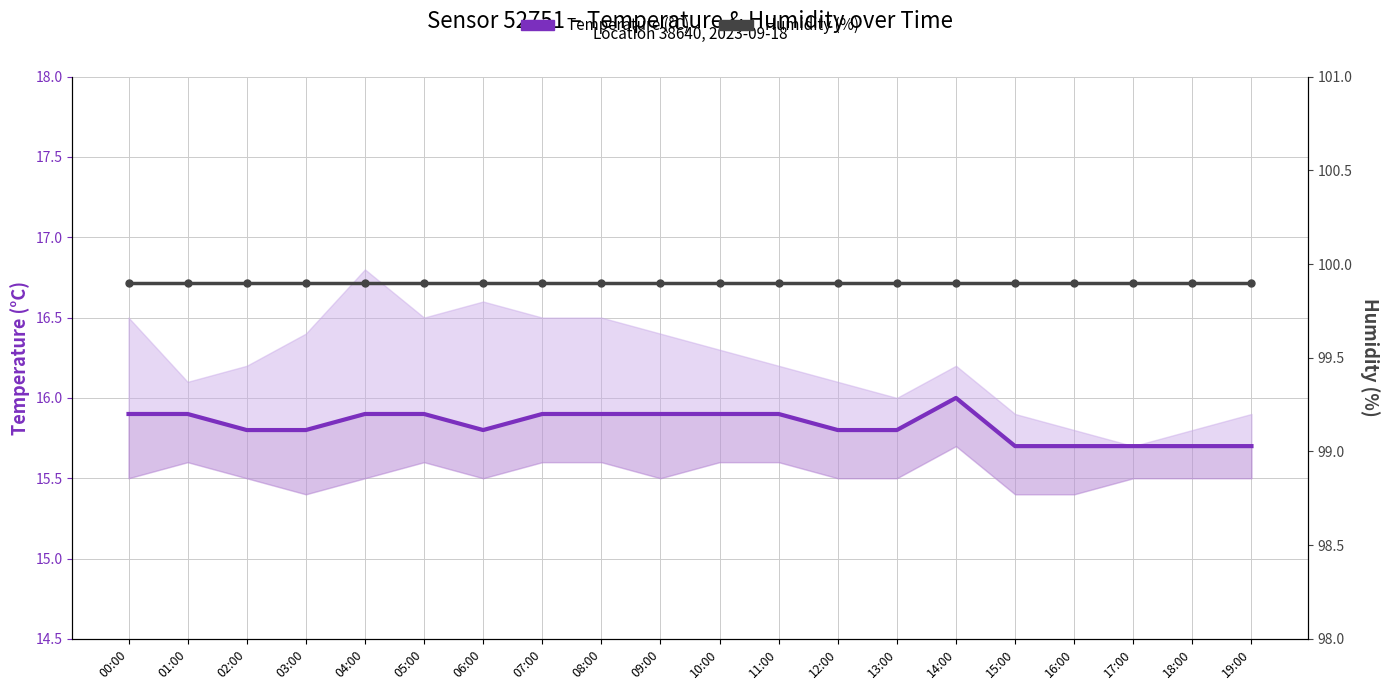

What is the lowest value of the Temperature (°C) series?

15.7